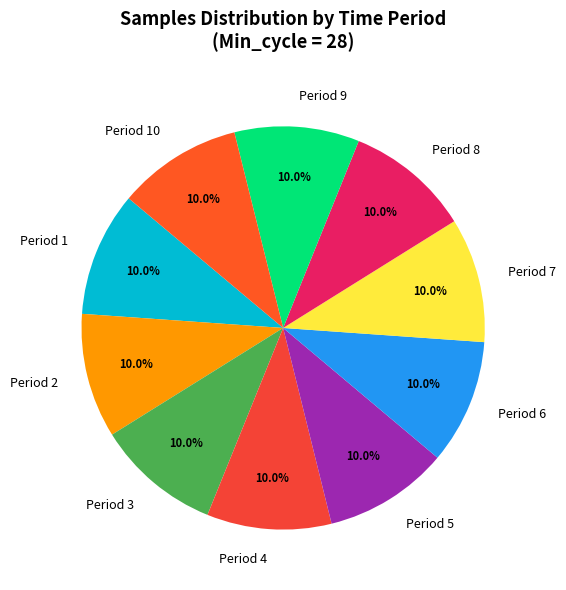

To the nearest percent, what is the average slice percentage?

10%